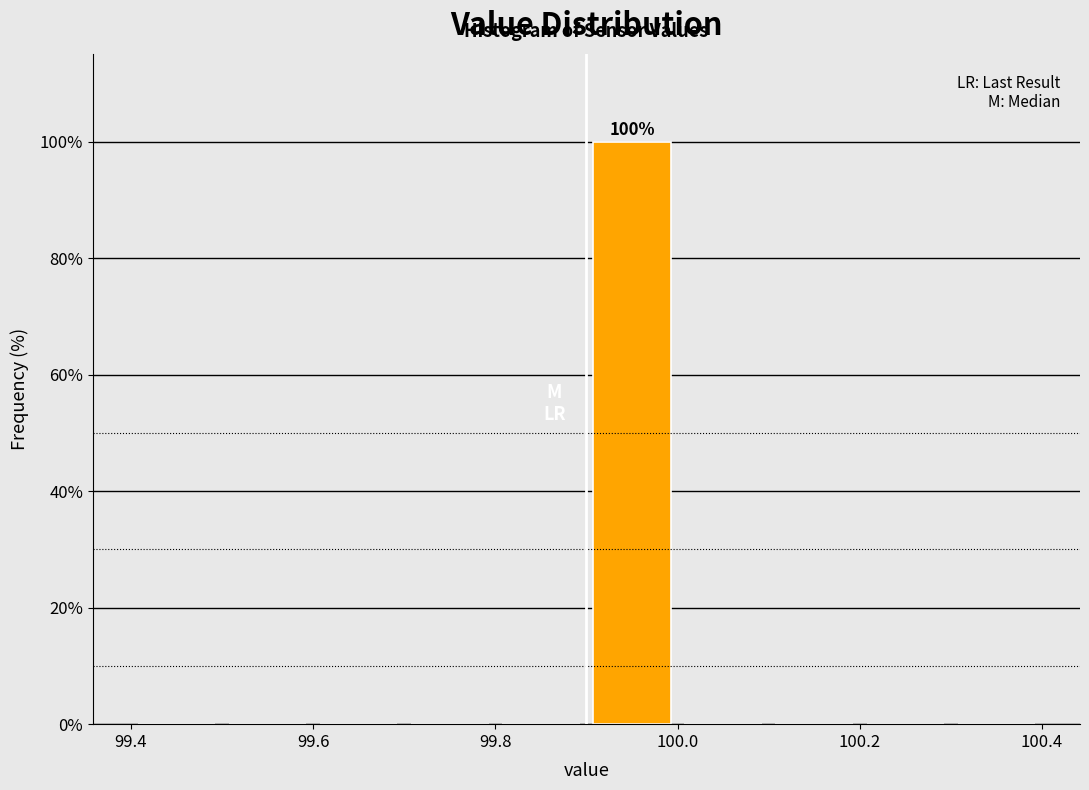

Which range on the x-axis has the tallest bar?

99.9 to 100.0